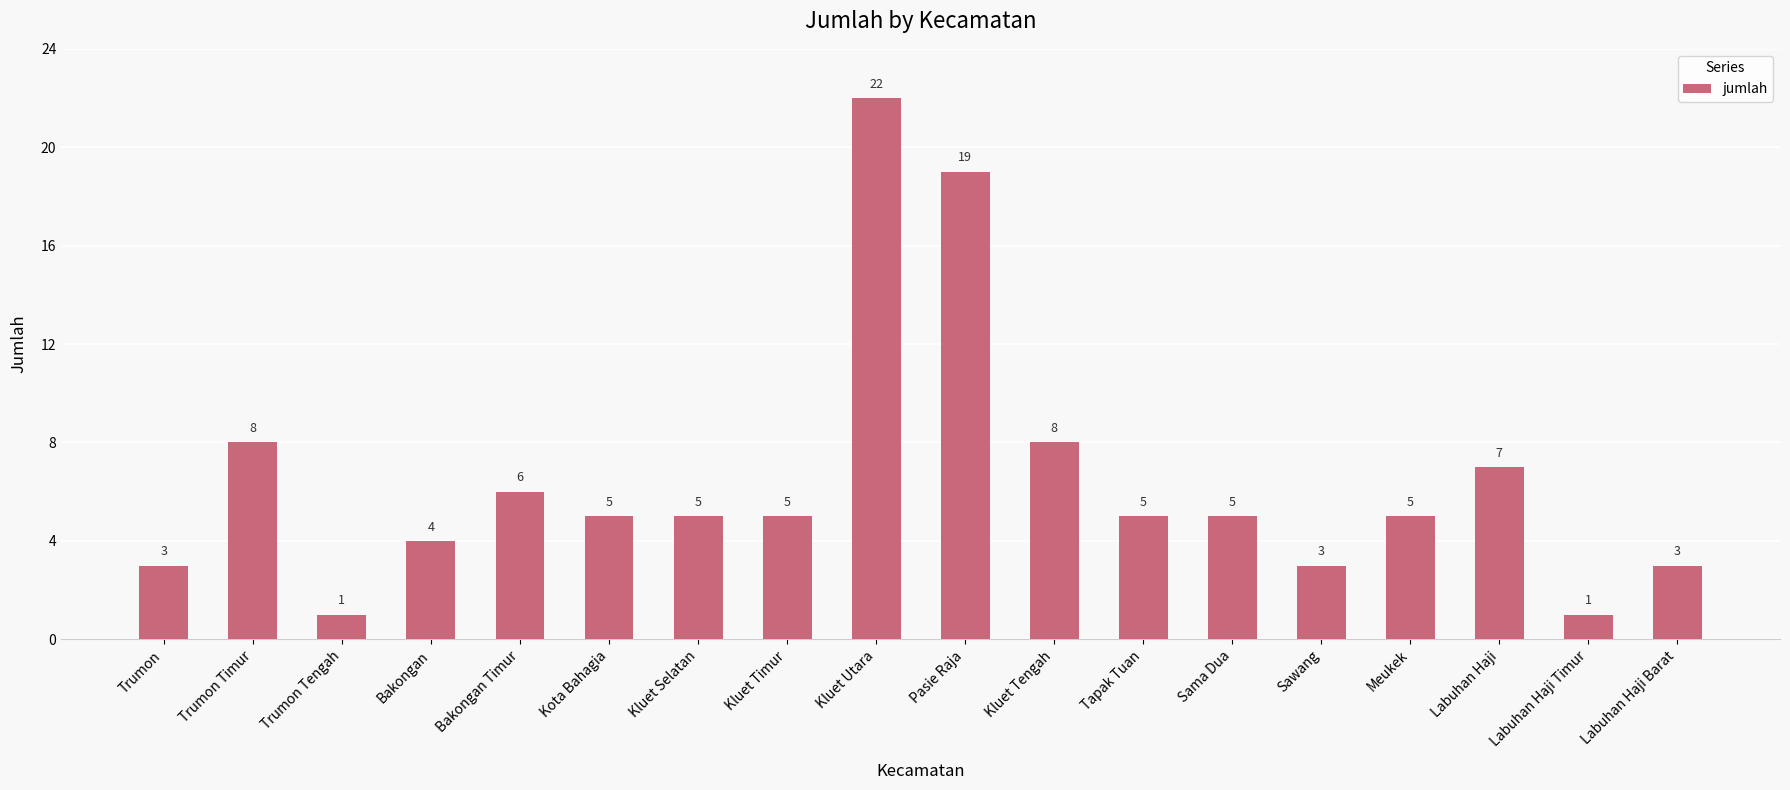

The chart shows a value of 3 at Meukek. True or false?

False